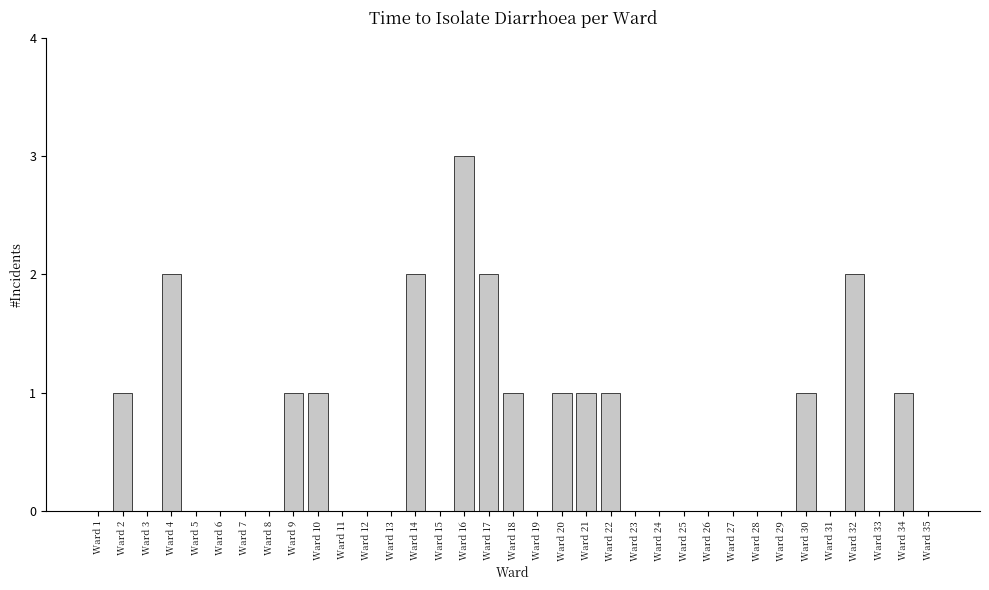

The chart shows a value of 0 at Ward 23. True or false?

True